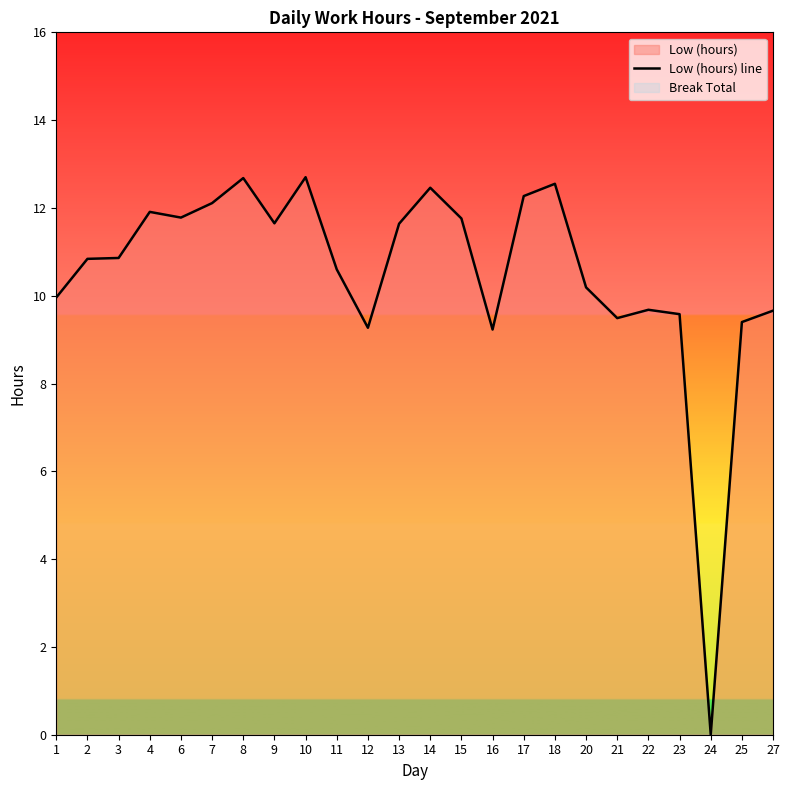

What is the value of the 13th point from the left?

12.5